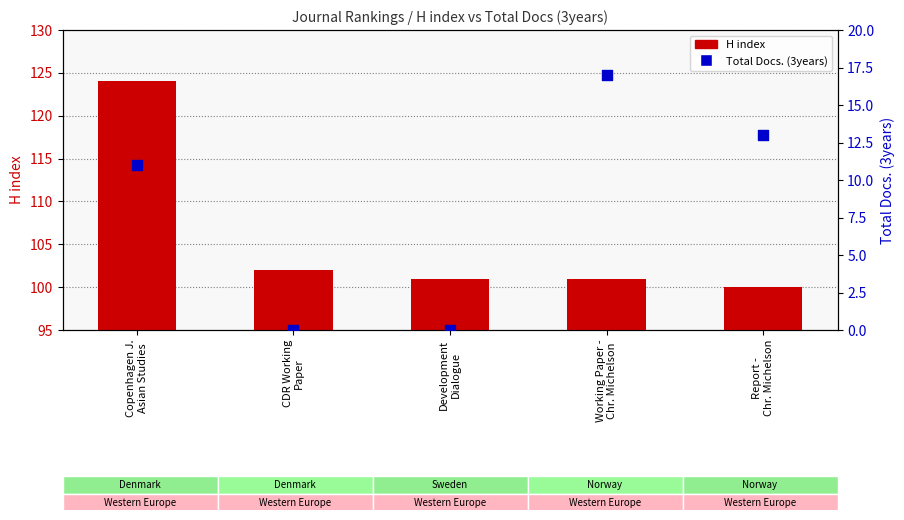

What is the total value across all series at CDR Working
Paper?

102